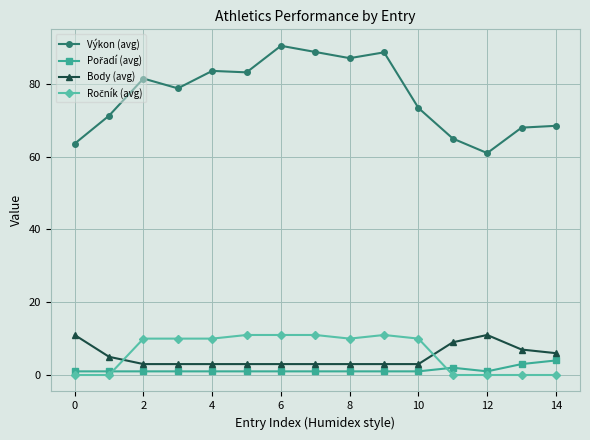

What is the average value of the Body (avg) series?

5.1